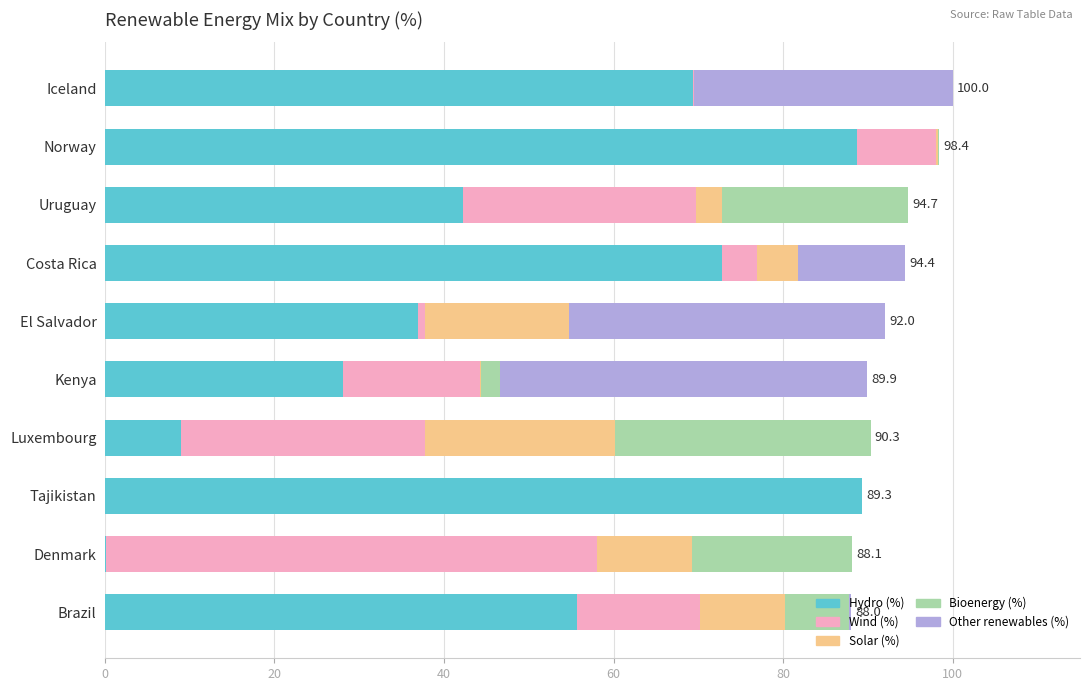

True or false: Hydro (%) has a value of 100.5 at Iceland.

False